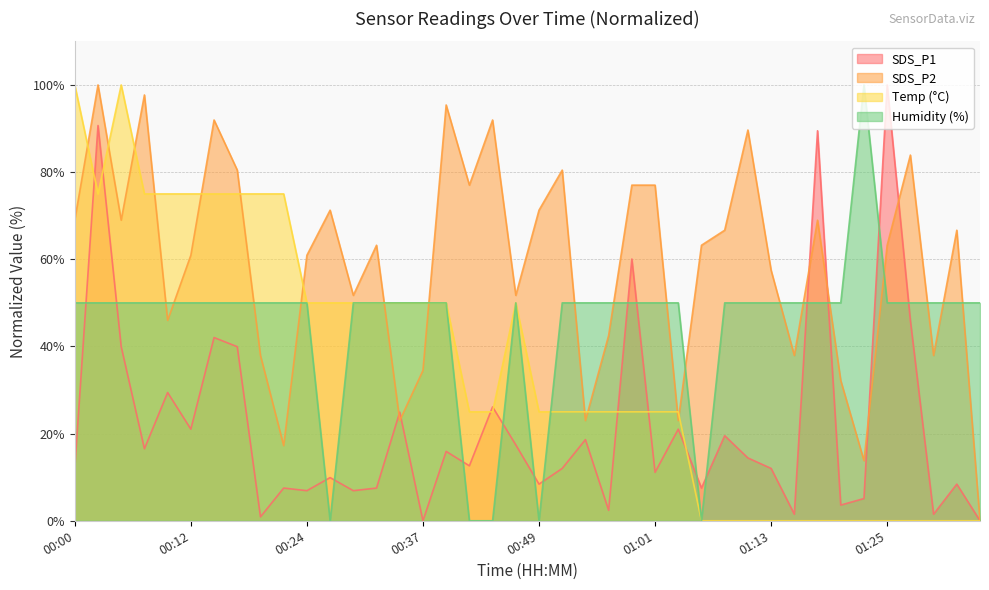

The SDS_P1 series shows 64.7 at 01:25. True or false?

False